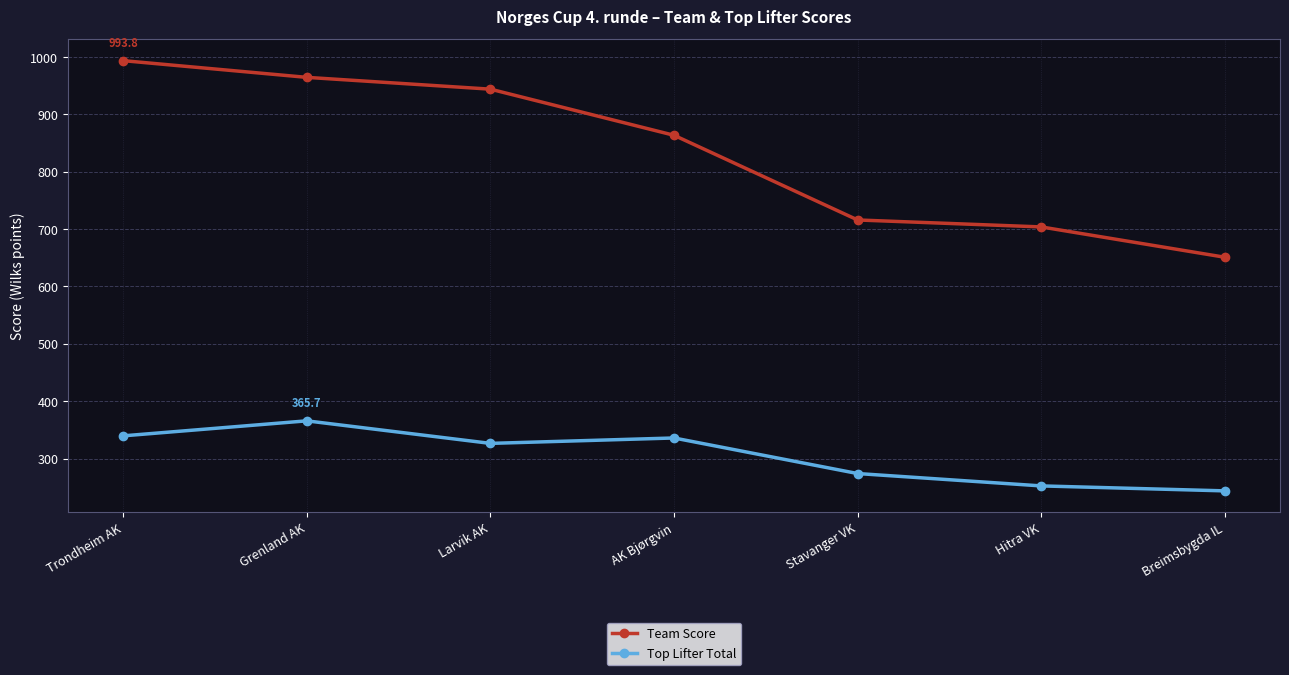

How many data points does each series have?

7